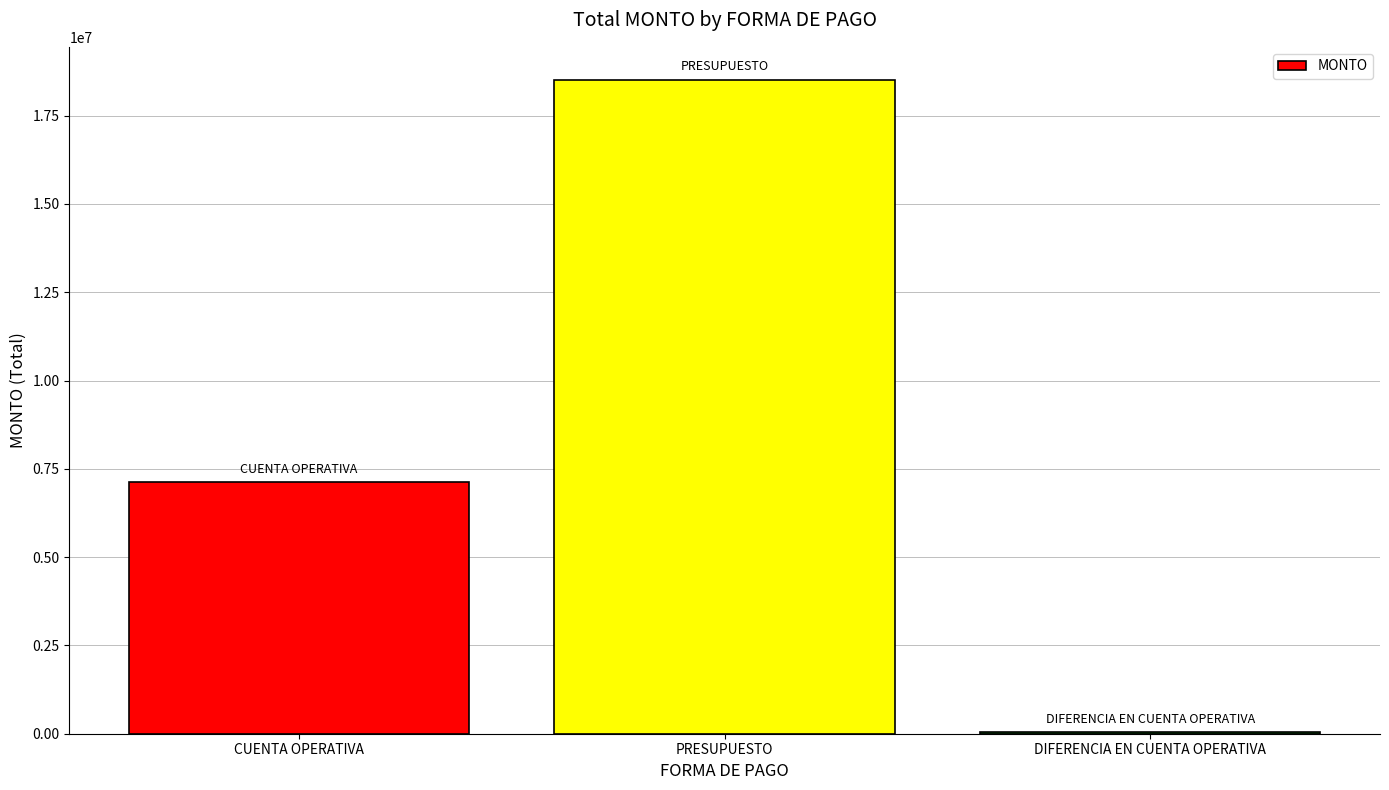

Is it true that the value at CUENTA OPERATIVA is 1612999.6?

False